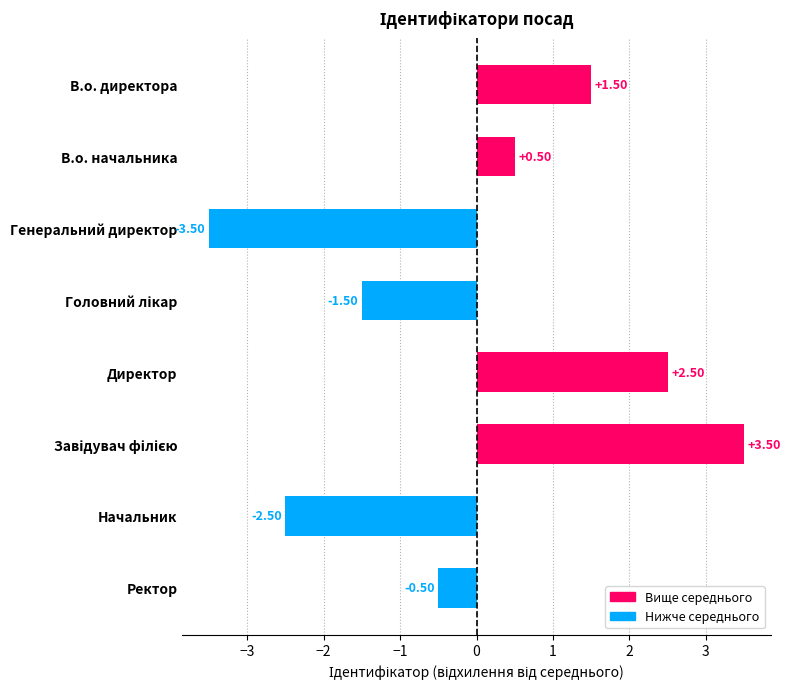

What is the sum of the values at В.о. начальника and В.о. директора?

2.0